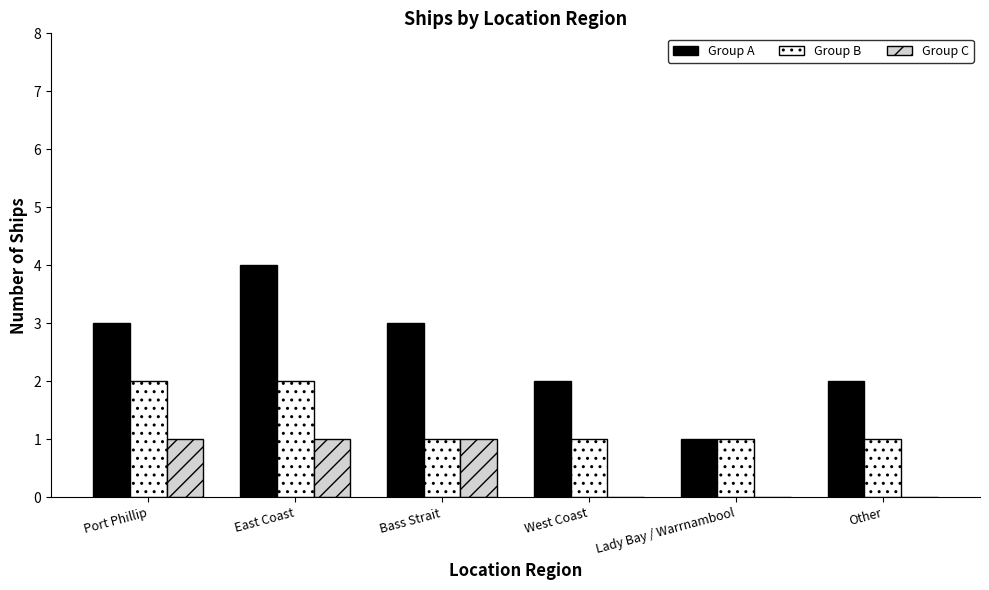

Reading right to left, what are all the values shown in this chart?

Group A: Other=2	Lady Bay / Warrnambool=1	West Coast=2	Bass Strait=3	East Coast=4	Port Phillip=3
Group B: Other=1	Lady Bay / Warrnambool=1	West Coast=1	Bass Strait=1	East Coast=2	Port Phillip=2
Group C: Other=0	Lady Bay / Warrnambool=0	West Coast=0	Bass Strait=1	East Coast=1	Port Phillip=1